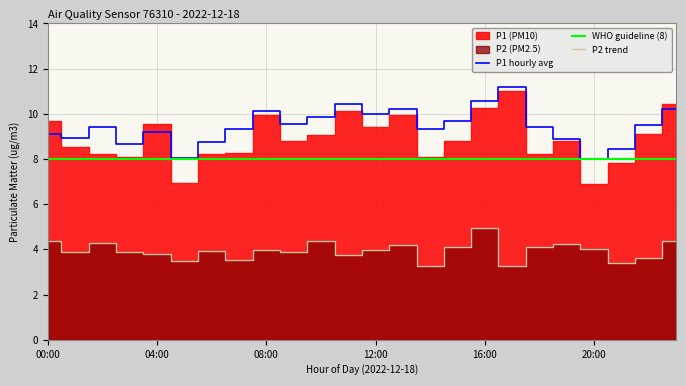

True or false: P1 hourly avg has more than 2 interior local peaks.

True